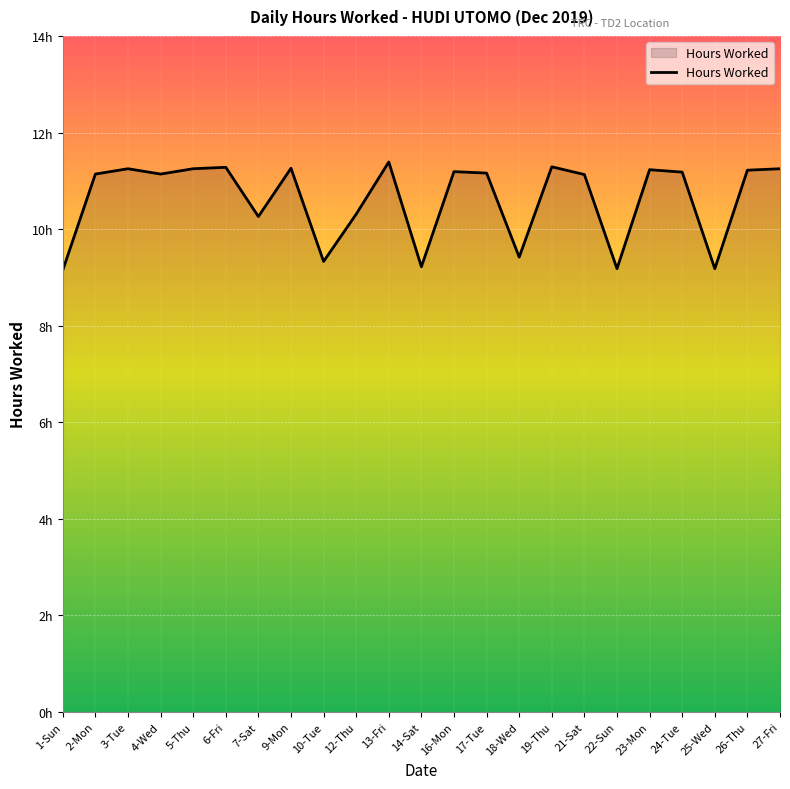

Does the chart have visible grid lines?

Yes